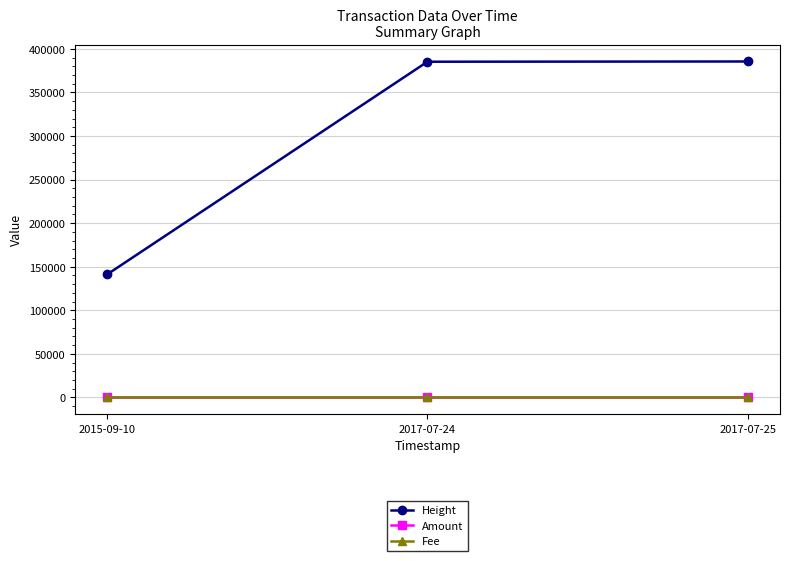

Which series has the widest spread of values?

Height